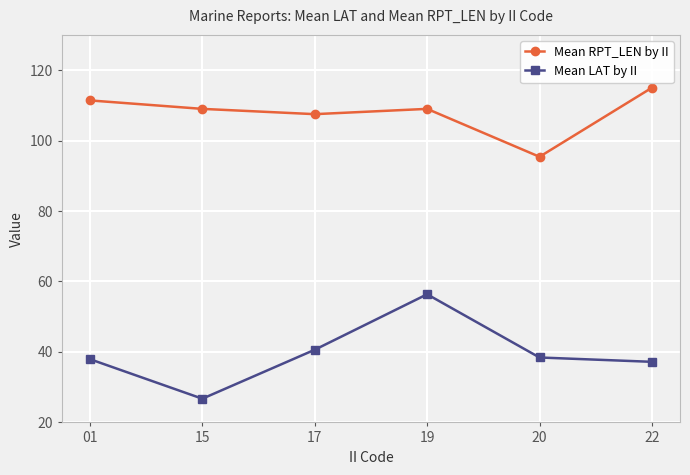

True or false: Mean RPT_LEN by II and Mean LAT by II intersect in this chart.

False